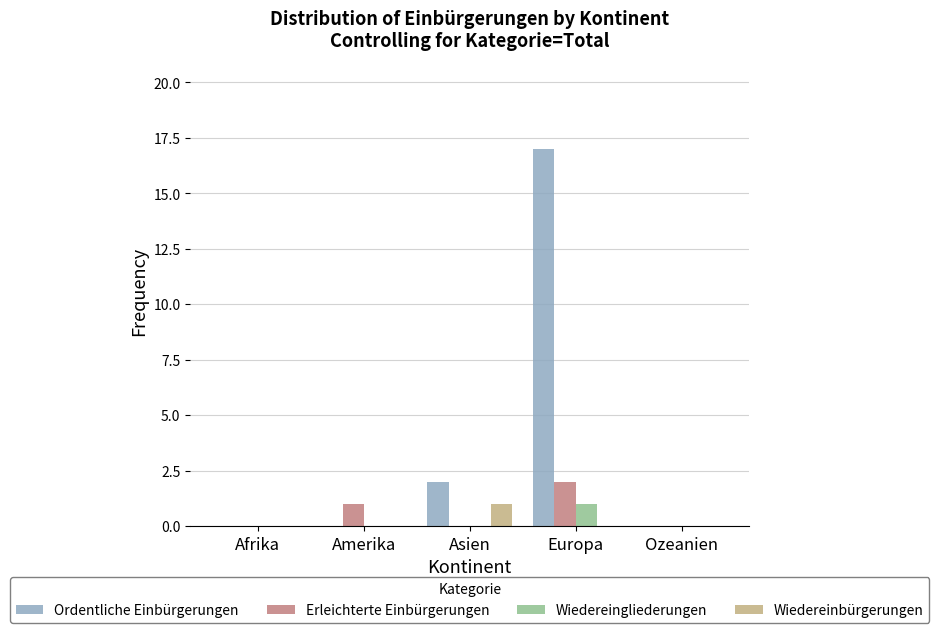

True or false: Erleichterte Einbürgerungen has a value of -1 at Afrika.

False